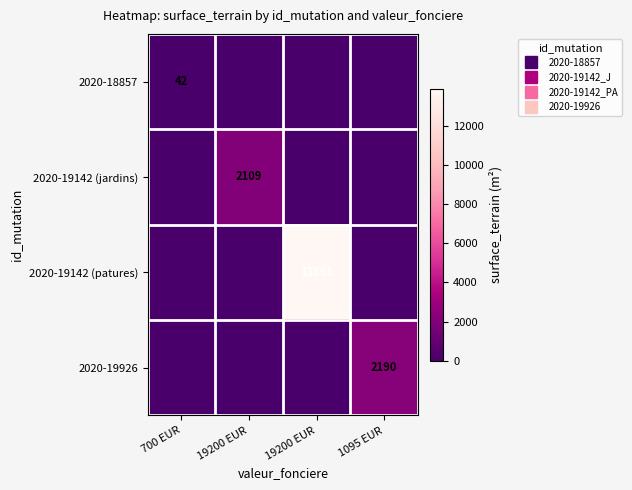

What is the difference between the maximum and minimum values in the 2020-19142 (patures) series?

13891